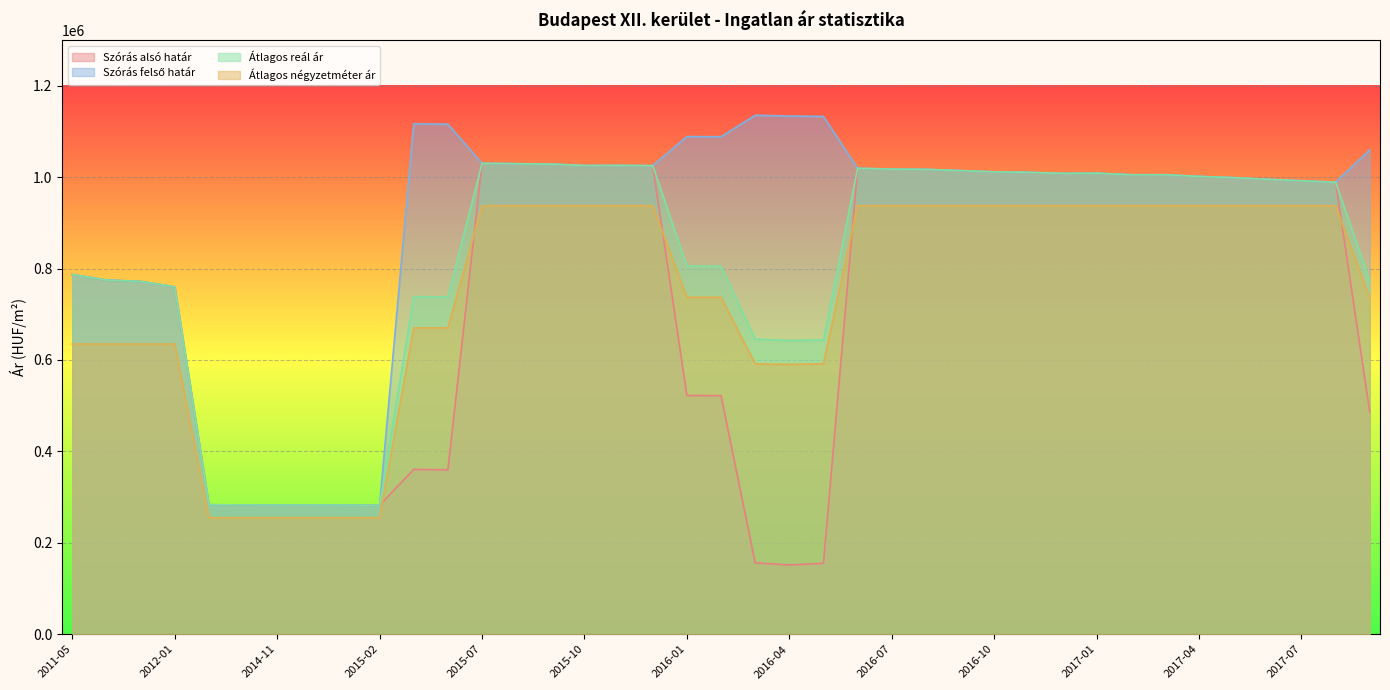

What is the highest value of the Szórás alsó határ series?

1030156